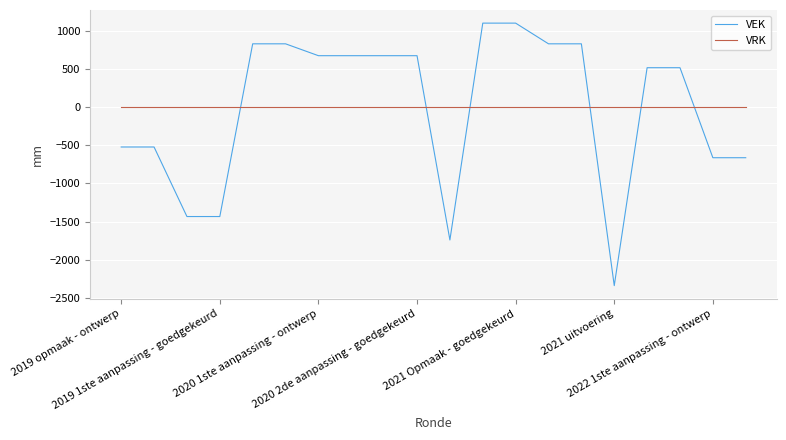

Which series has the widest spread of values?

VEK